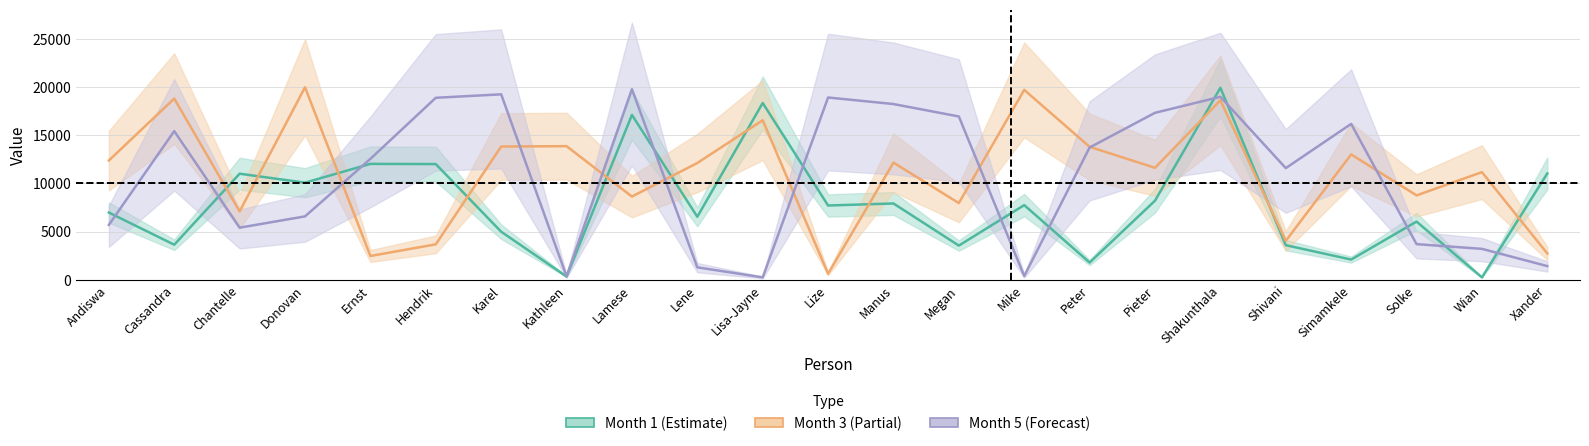

In Month 5 (Forecast), how many points are higher than both neighbors (excluding endpoints)?

6